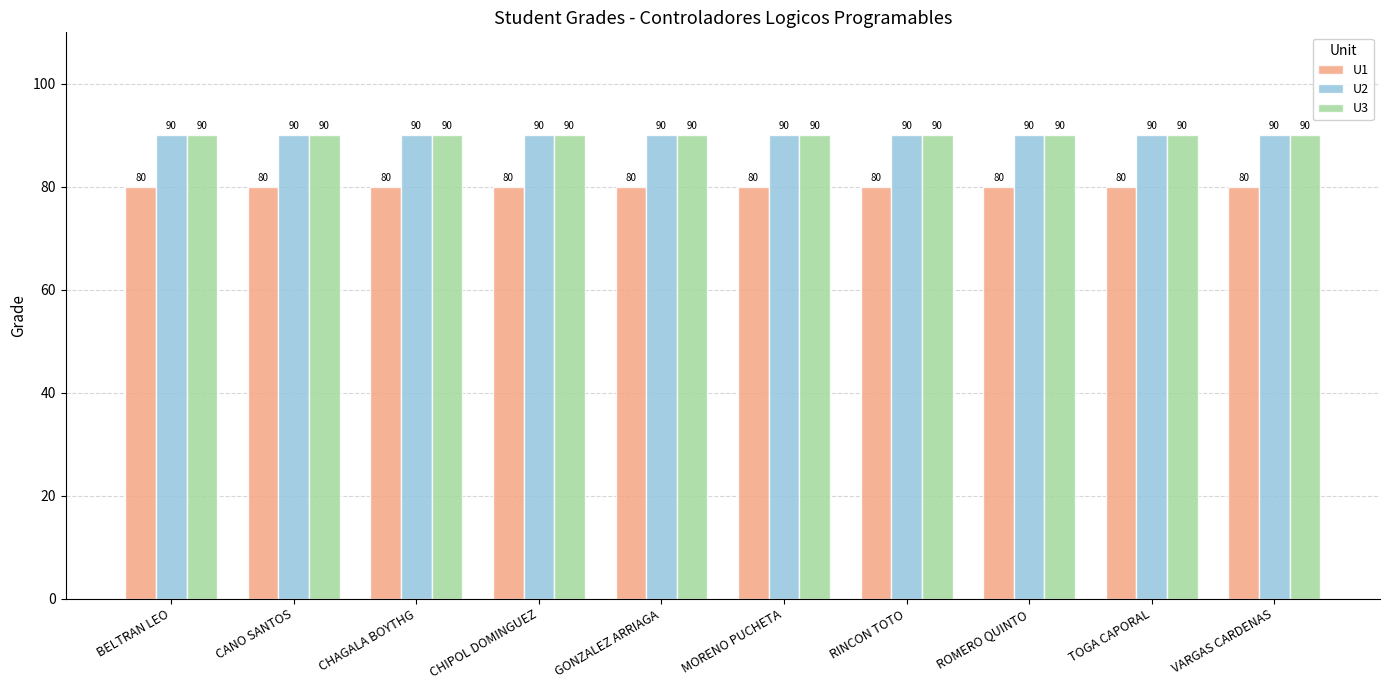

The value of U2 at TOGA CAPORAL is 52. True or false?

False